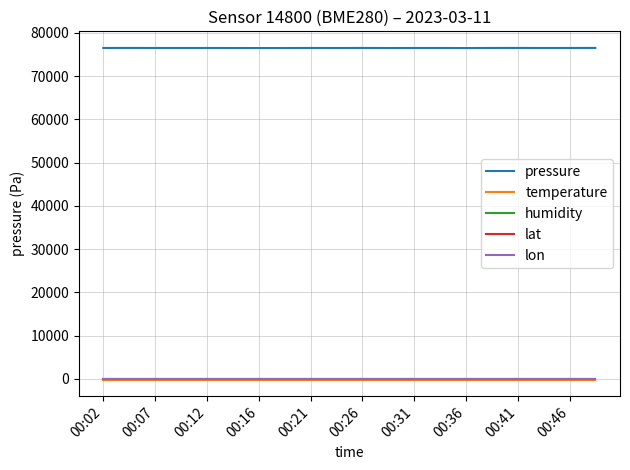

At how many categories does at least one series exceed 23387?

20